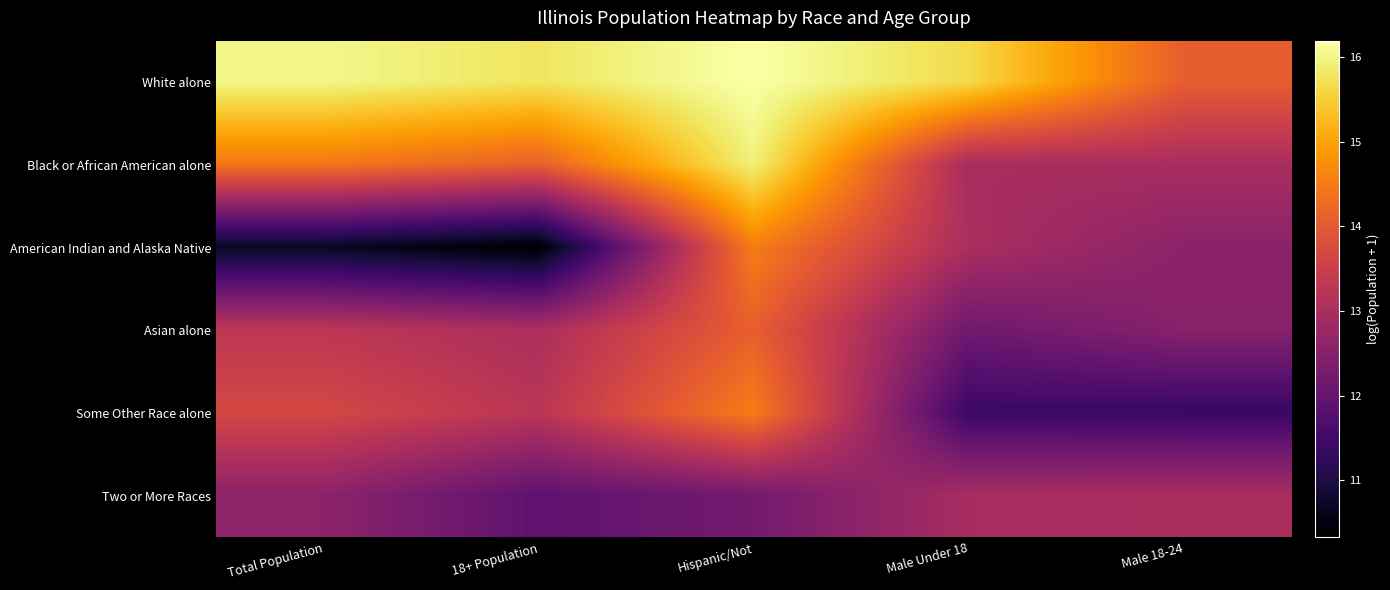

Which has a higher value, Total Population or Male 18-24?

Total Population